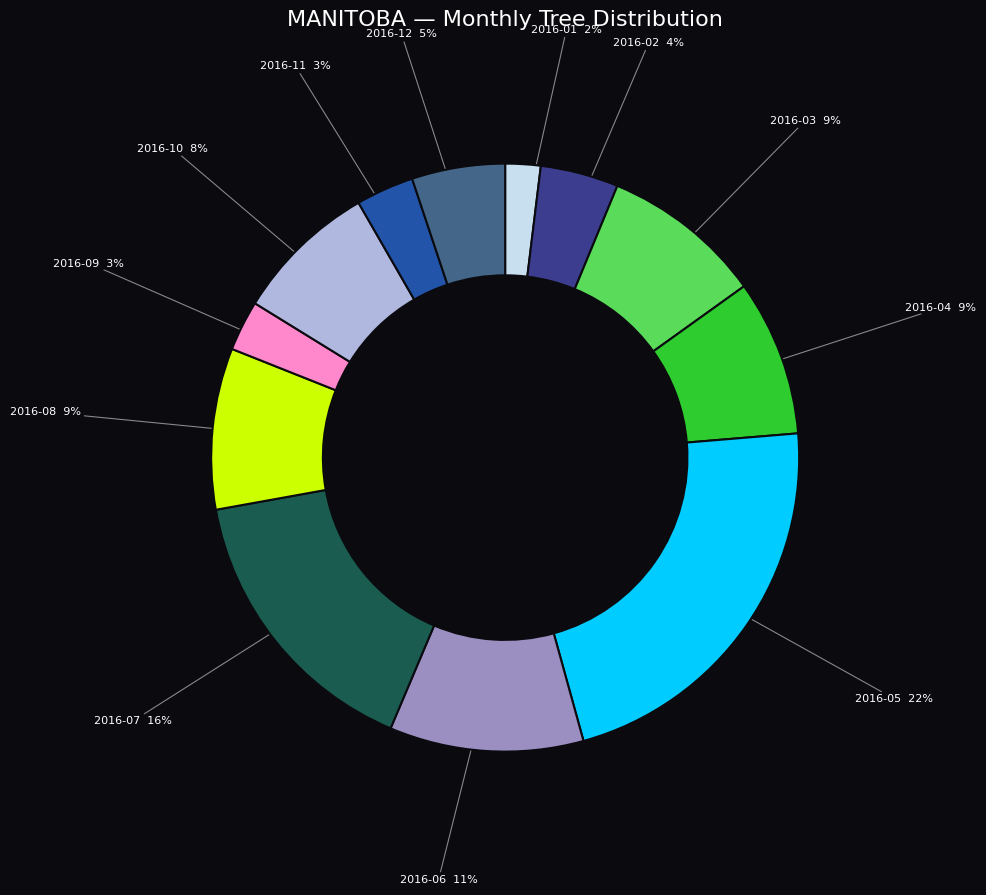

To the nearest percent, what is the difference between the largest and smallest slice percentages?

20%